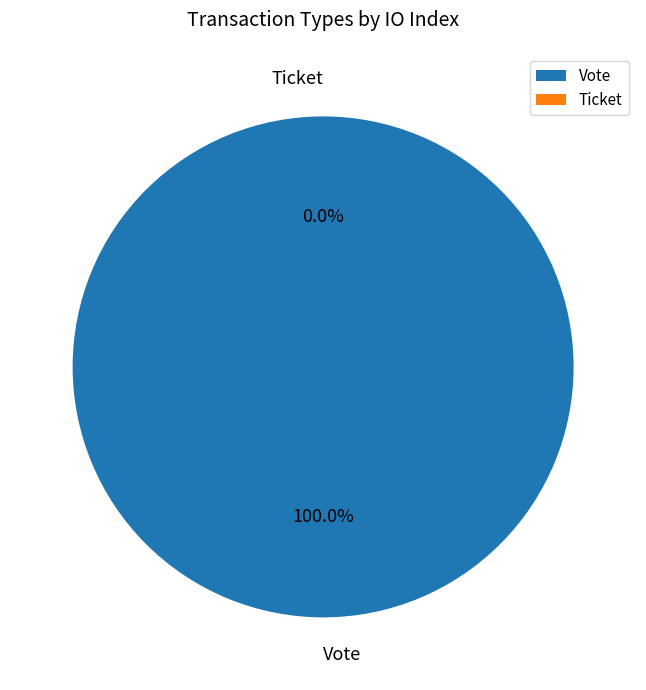

Between Ticket and Vote, which is larger?

Vote